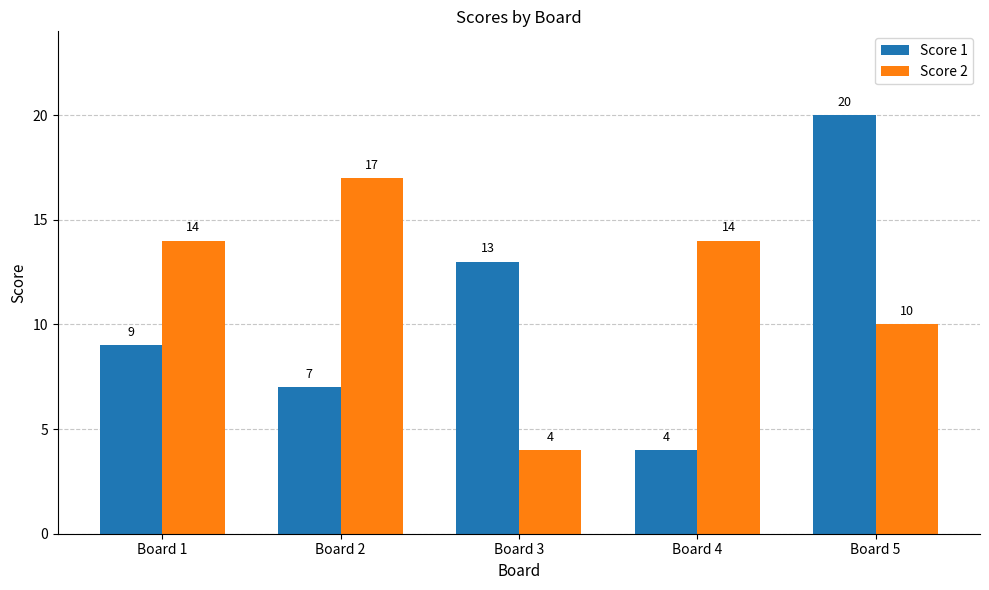

The Score 1 series shows 14 at Board 5. True or false?

False